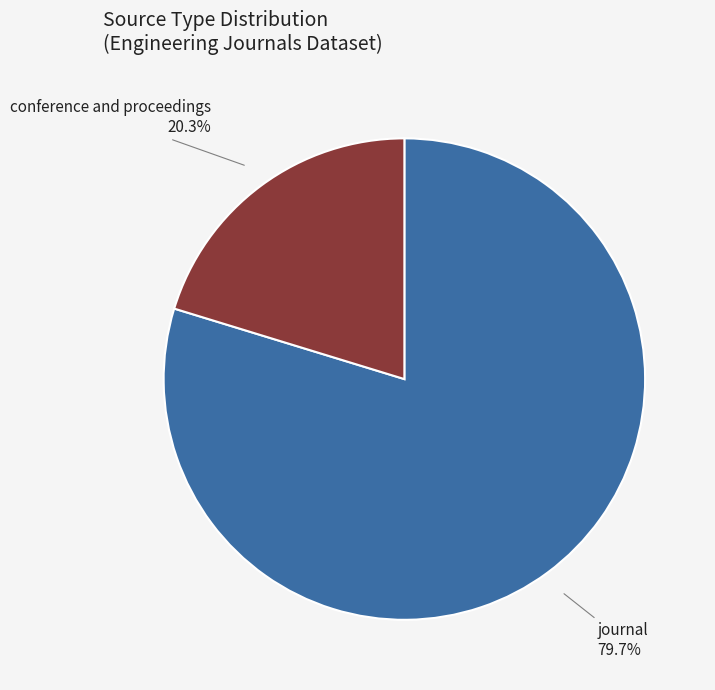

Does any single category account for the majority?

Yes